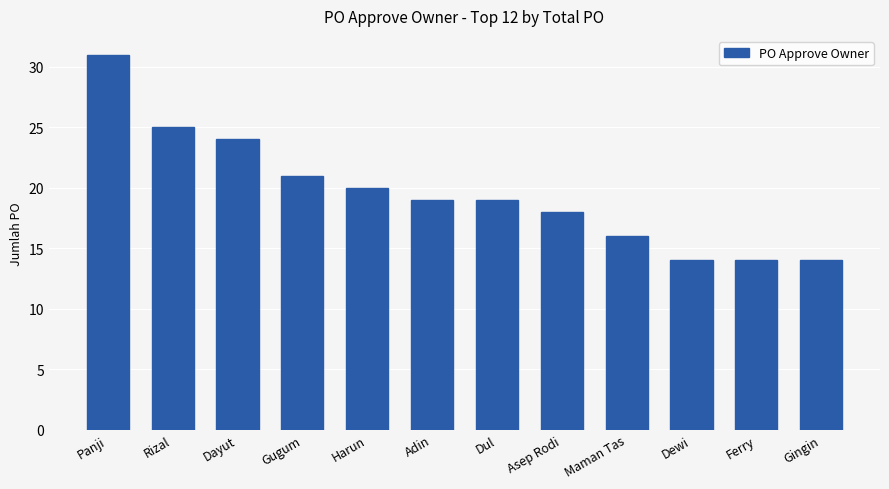

What is the ratio of the value at Rizal to the value at Gugum?

1.2